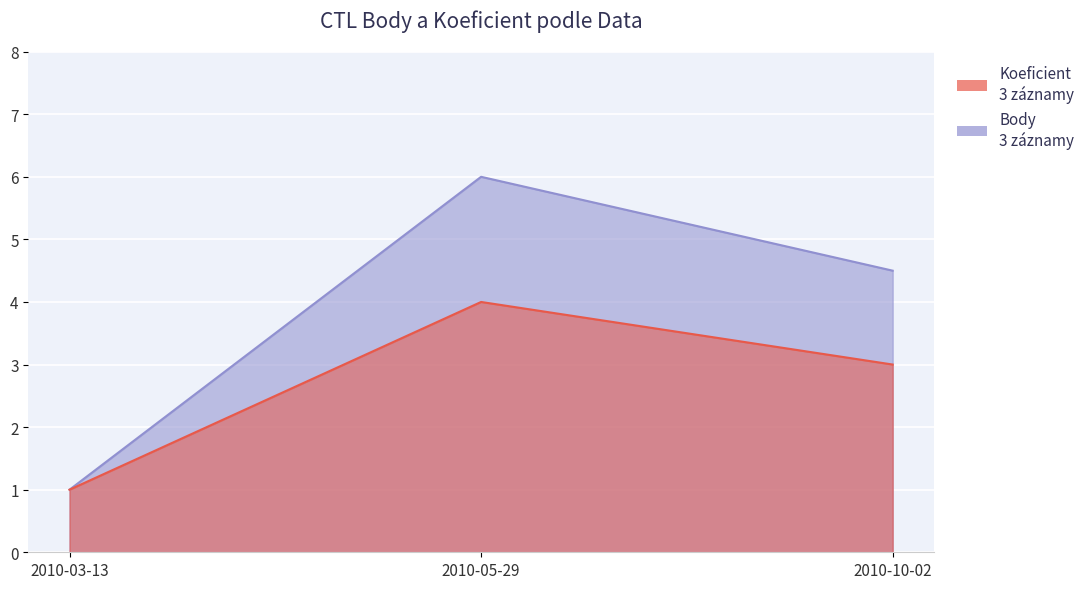

Rank the categories by Koeficient value from lowest to highest.

2010-03-13, 2010-10-02, 2010-05-29